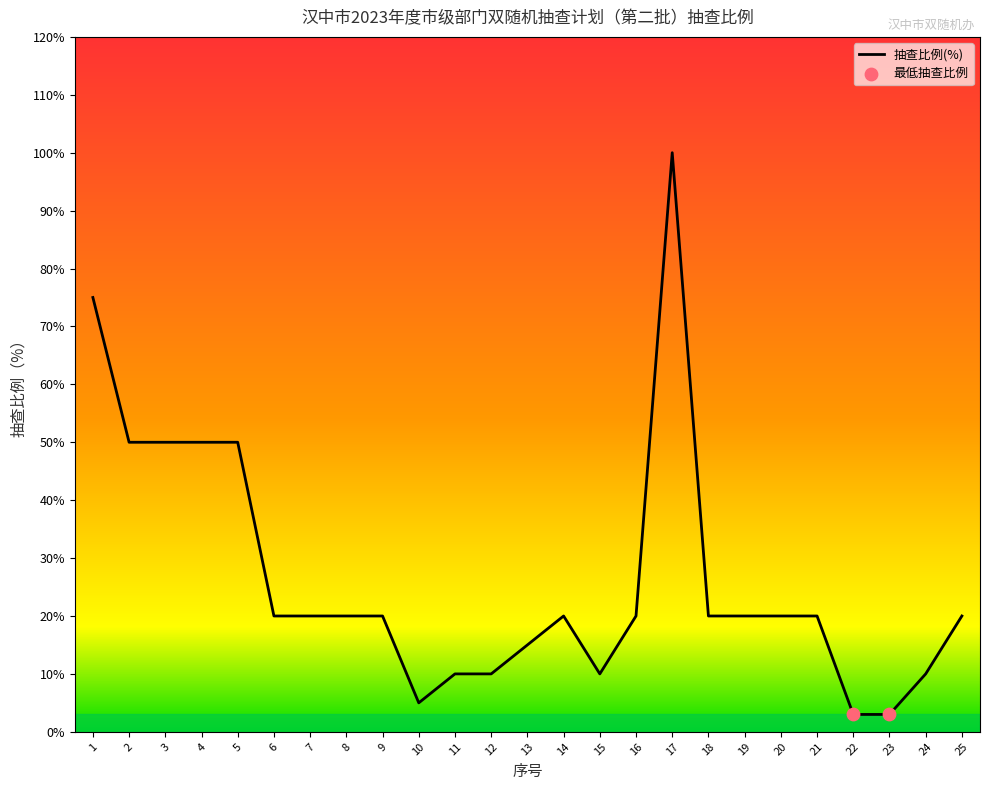

Does the chart have visible grid lines?

No